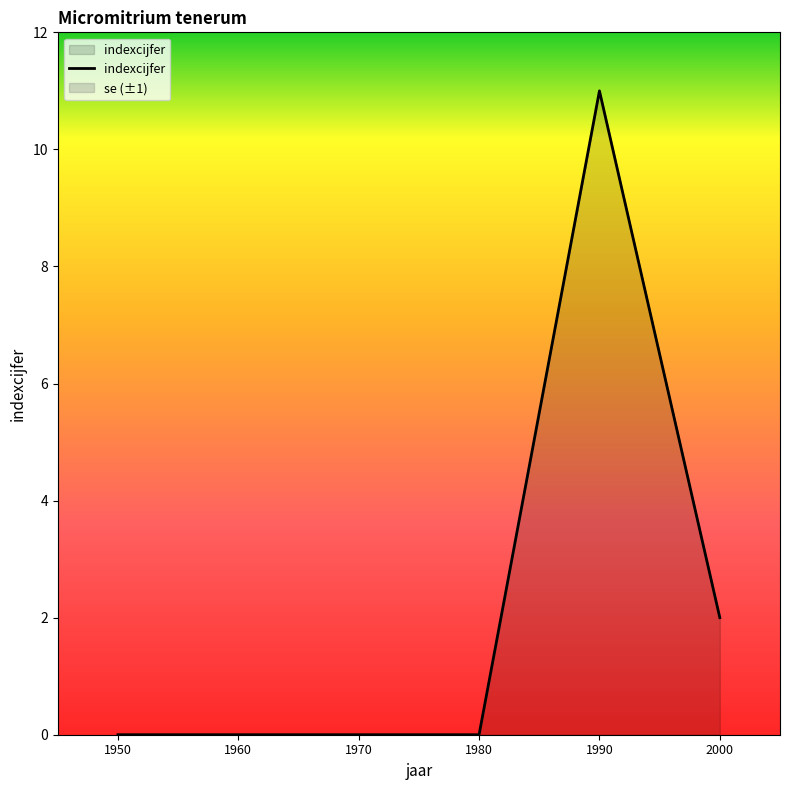

Reading left to right, extract all data points from this chart.

1950=0	1960=0	1970=0	1980=0	1990=11	2000=2